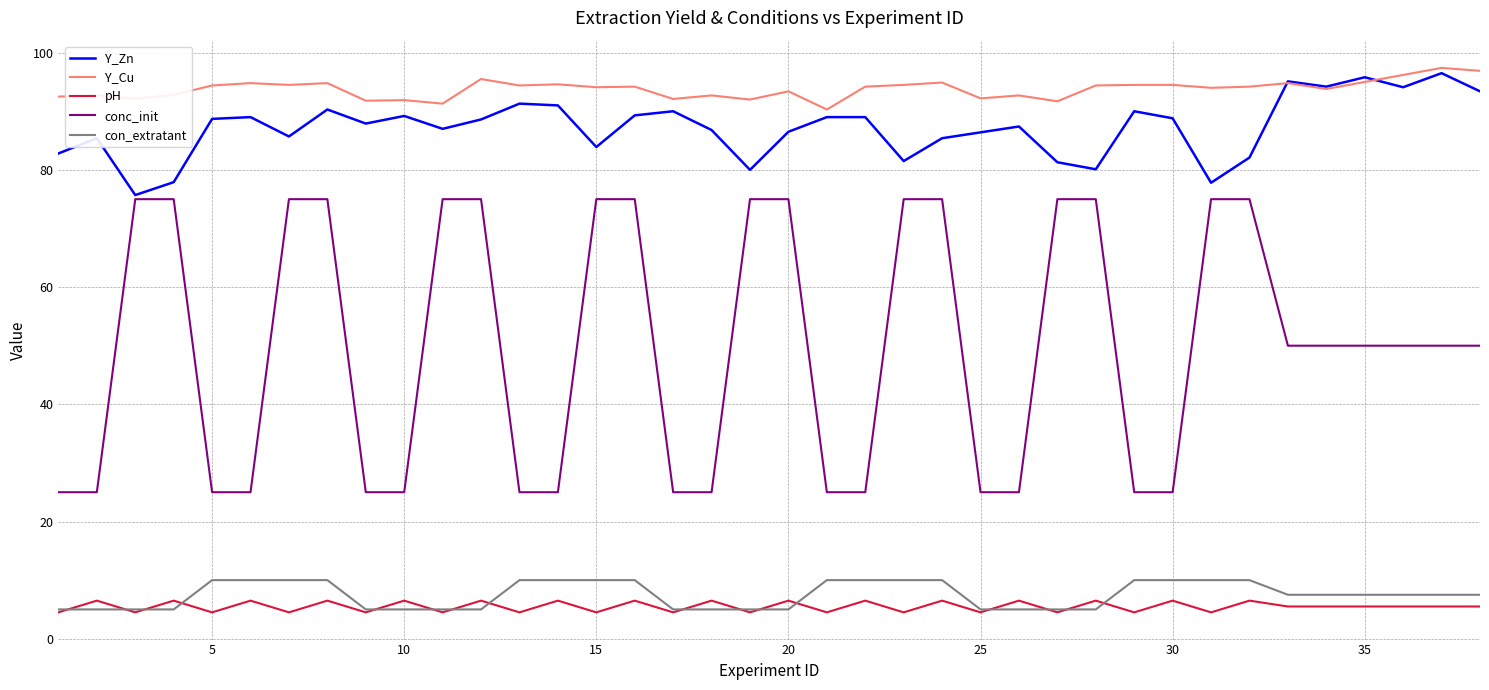

Which series has the widest spread of values?

conc_init